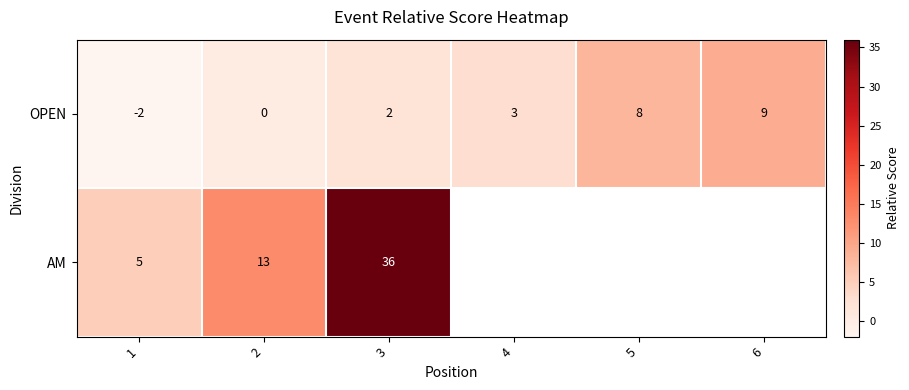

At which label does OPEN reach its peak?

6